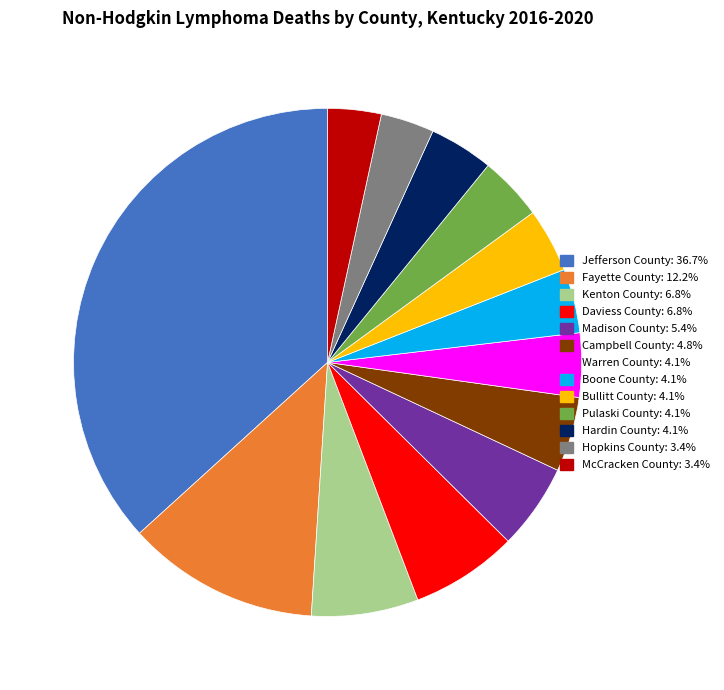

Is Boone County the majority of the pie?

No